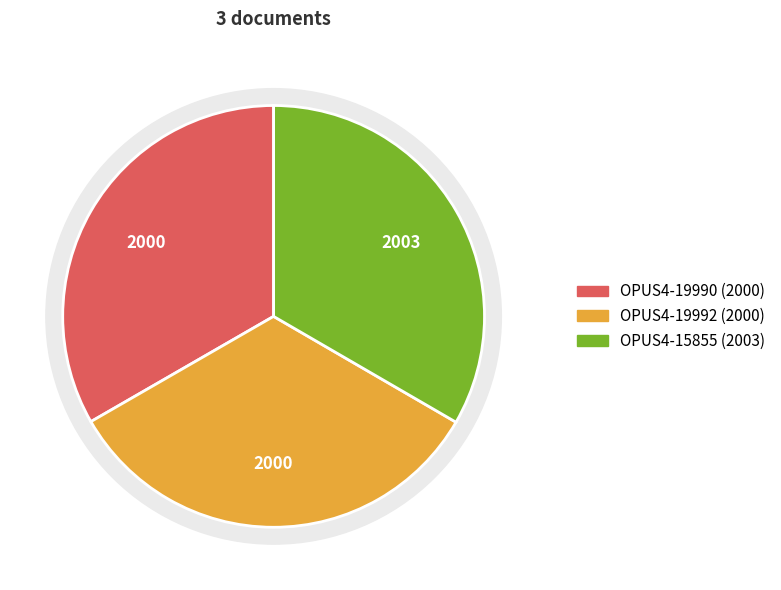

To the nearest percent, what is the average slice percentage?

33%